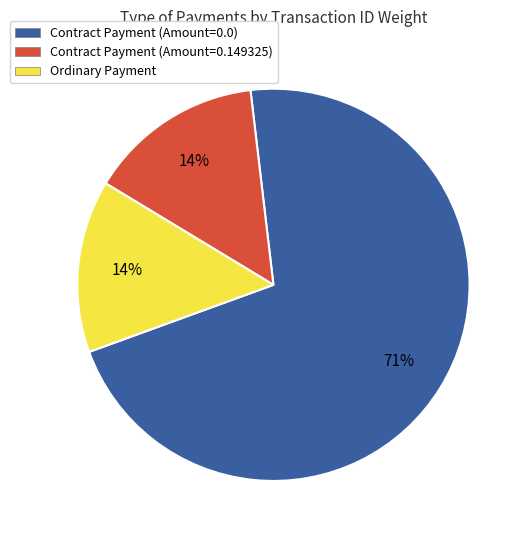

Do Contract Payment (Amount=0.0) and Contract Payment (Amount=0.149325) together represent more than half of the pie?

Yes